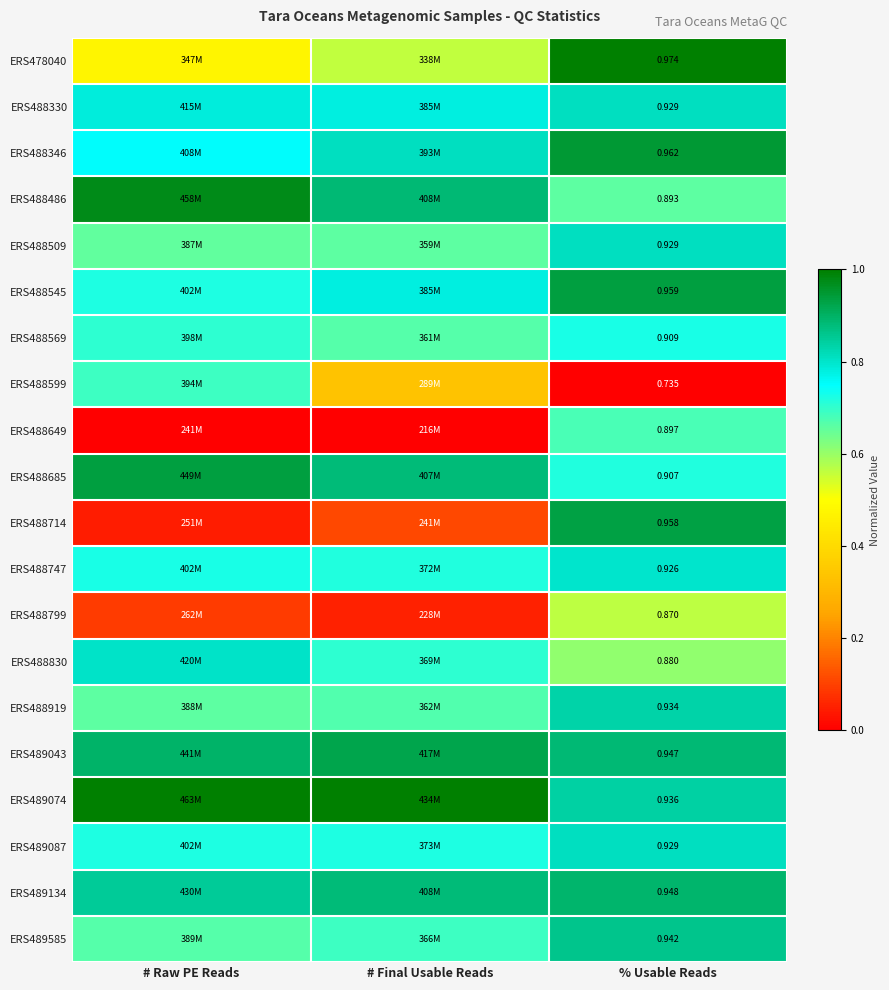

What is the total value across all series at # Raw PE Reads?

13.1